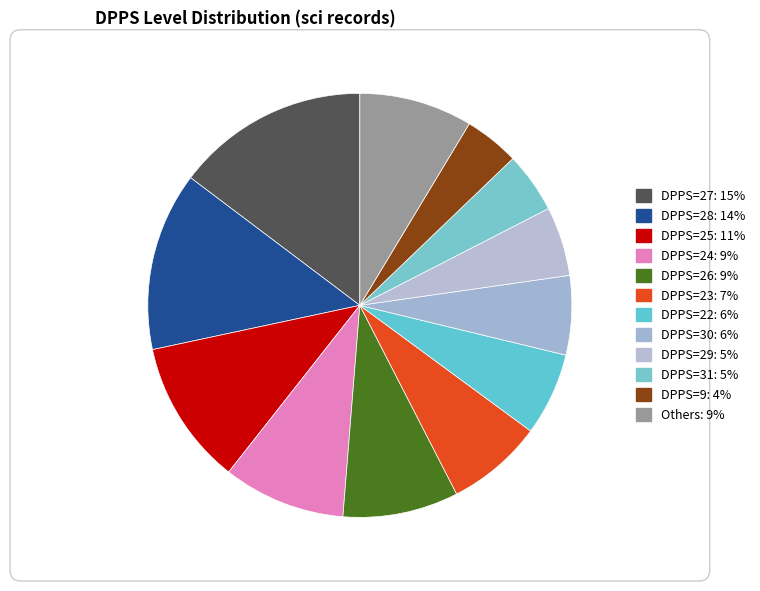

How many segments does this pie chart have?

12